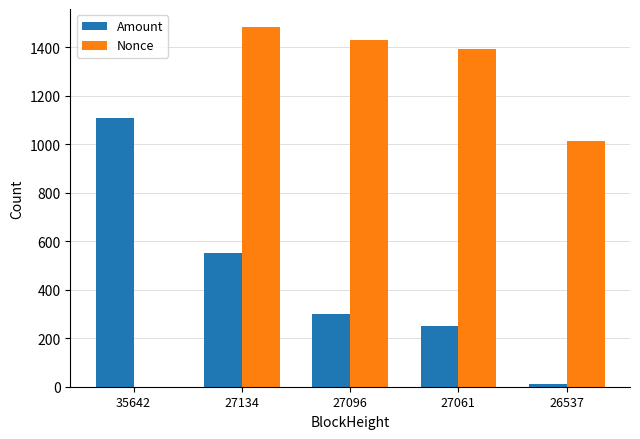

Which series has the largest range (max minus min)?

Nonce